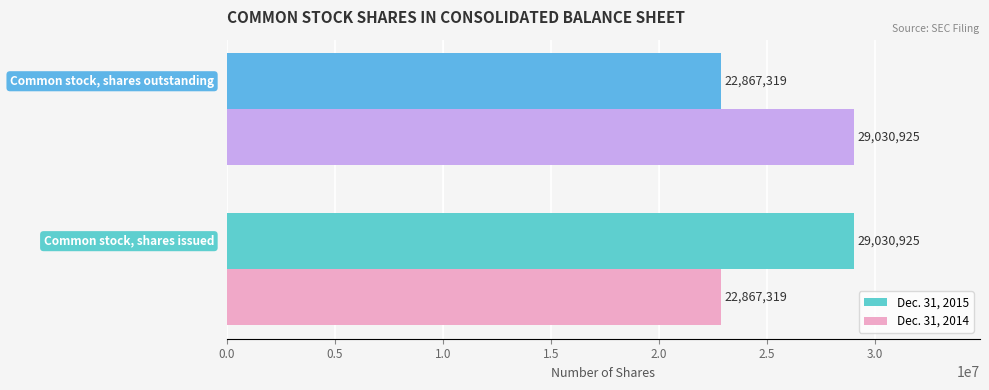

What is the maximum value for Dec. 31, 2015?

29030925